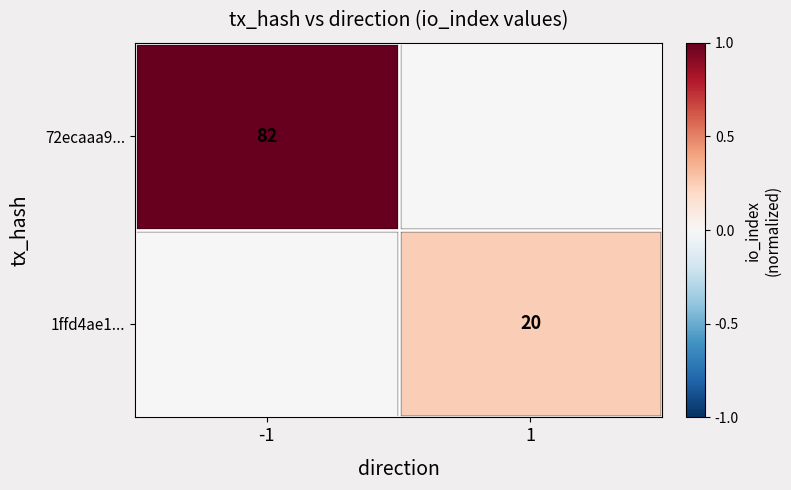

The 1ffd4ae1... series shows 20 at 1. True or false?

True